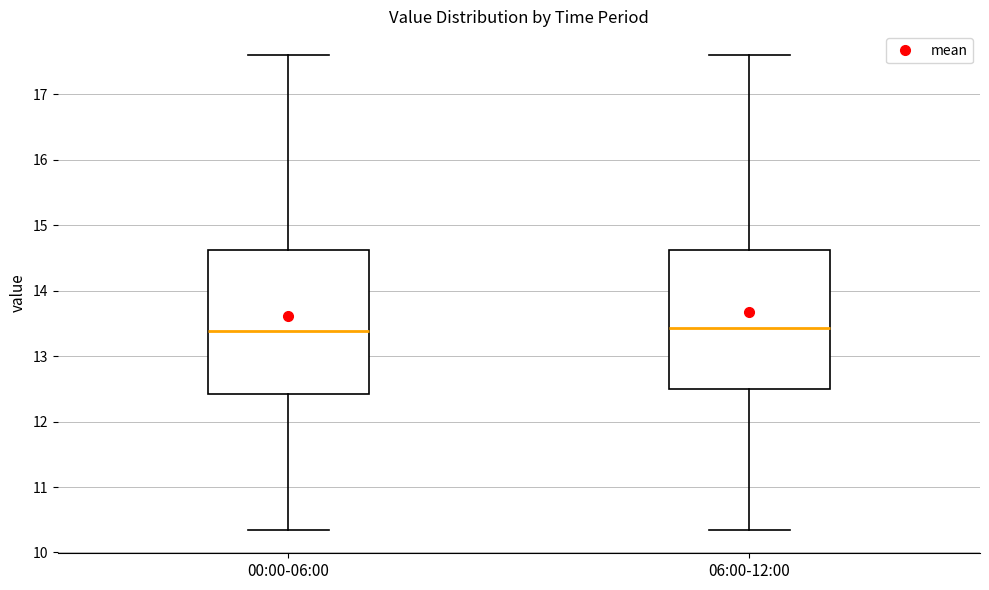

Reading left to right, transcribe this box plot: for each box, give where its median line is, the range the box spans, and where its two whiskers end, as read against the y-axis. The values are not printed on the chart, so give them approximately, as read against the axis.

00:00-06:00: median 13.4, box 12.4 to 14.6, whiskers 10.4 to 17.6
06:00-12:00: median 13.4, box 12.5 to 14.6, whiskers 10.4 to 17.6